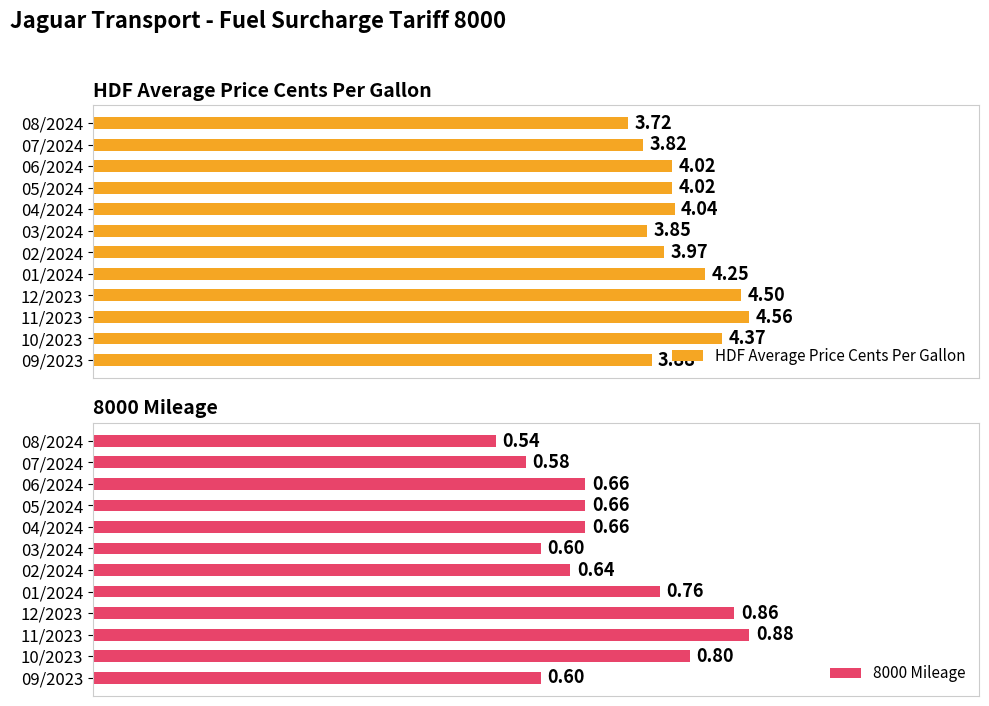

Which series has the largest total across all categories?

HDF Average Price Cents Per Gallon